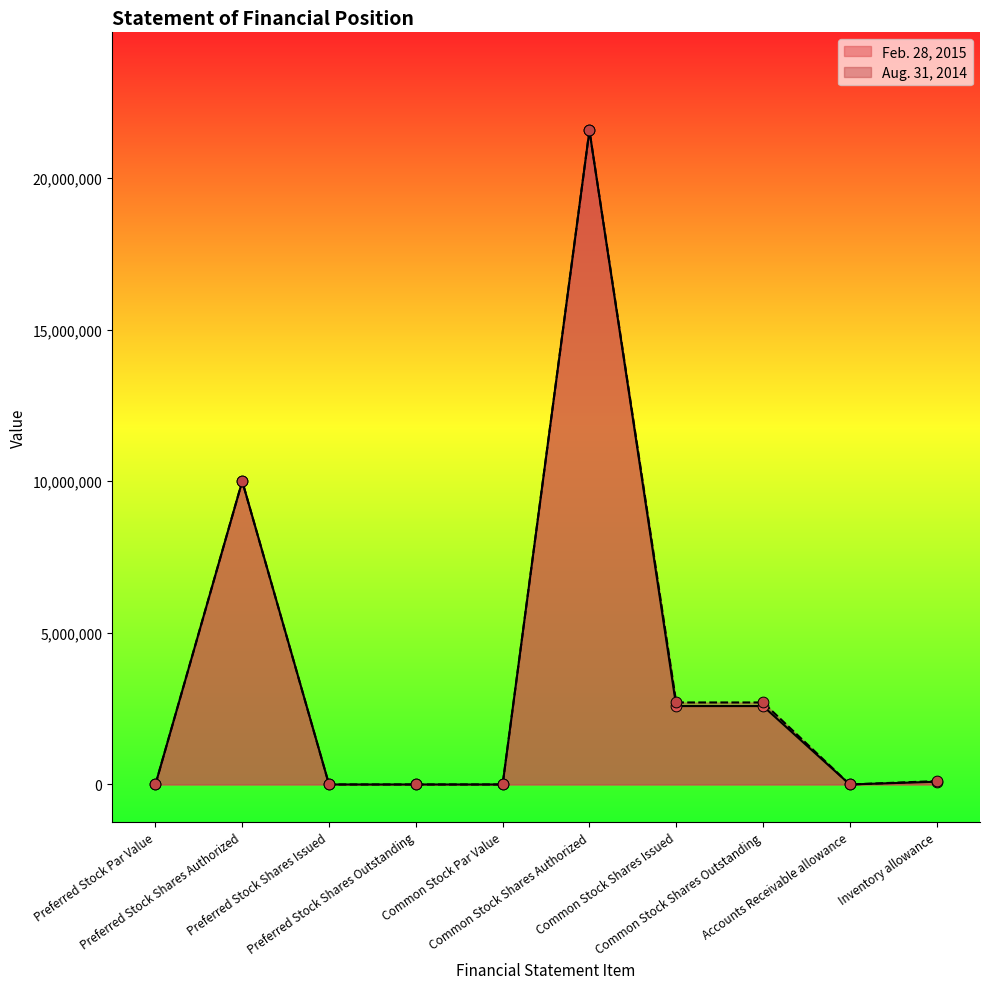

Which series has the largest Y range (max minus min)?

Feb. 28, 2015